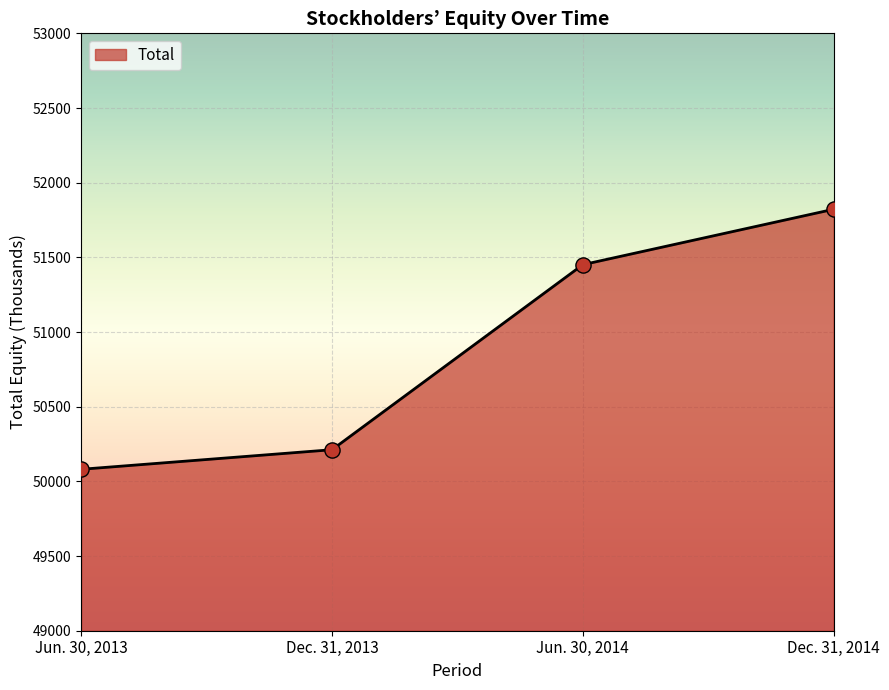

Approximately how many times larger is the value at Dec. 31, 2014 compared to Jun. 30, 2013?

1.0